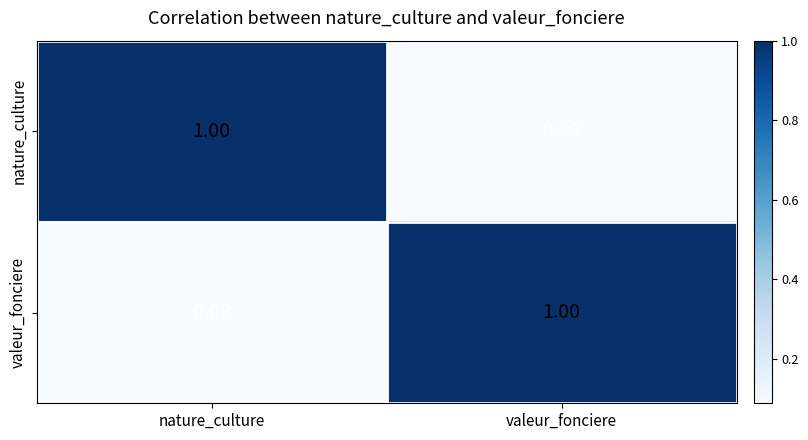

How many series are shown in this chart?

2